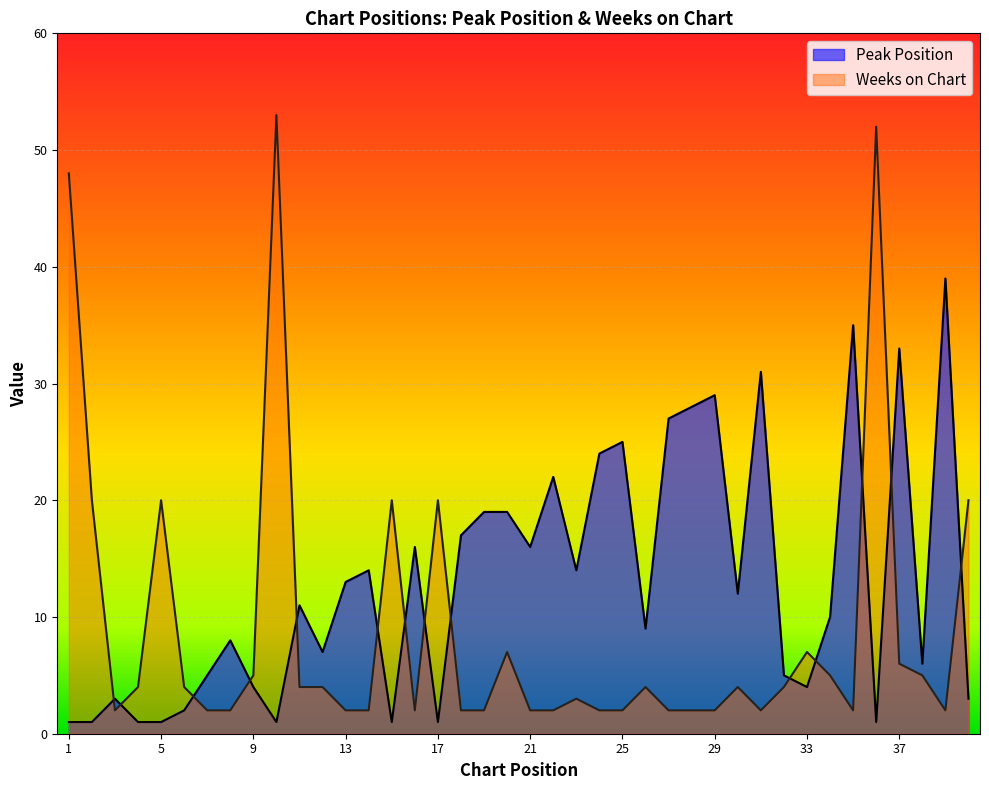

At 6, list the series in order from largest to smallest.

Weeks on Chart, Peak Position